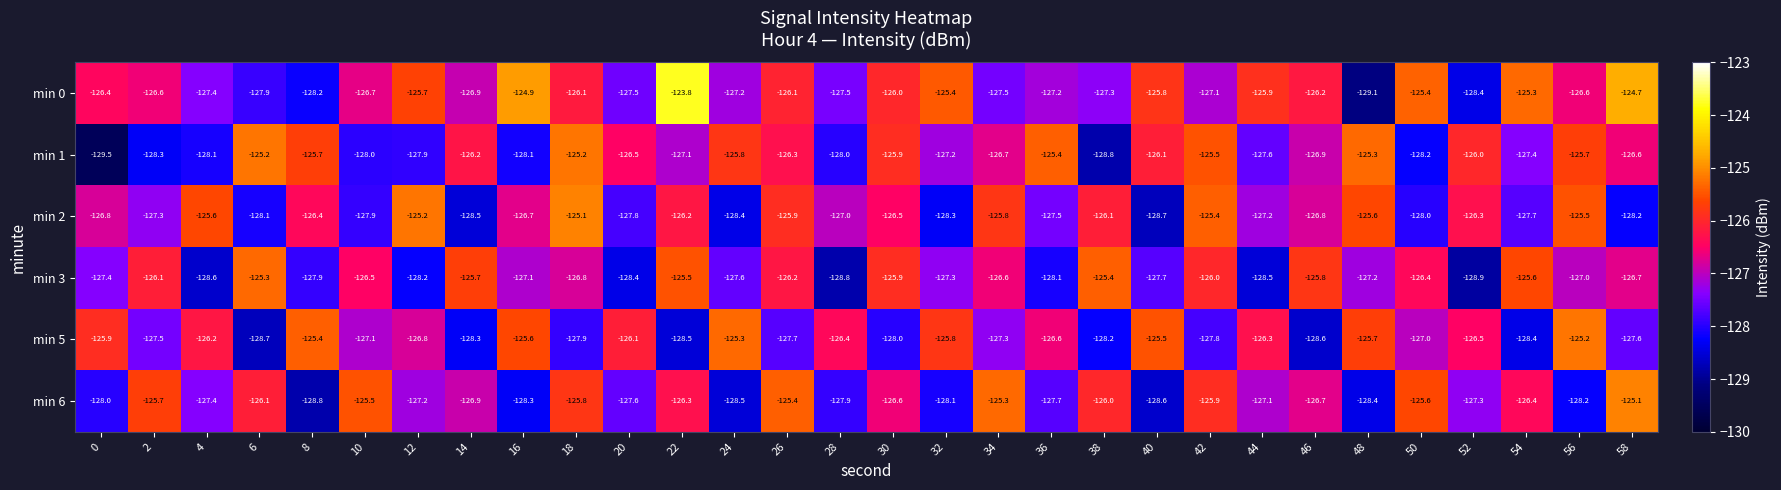

What is the minimum value shown in the chart?

-129.5